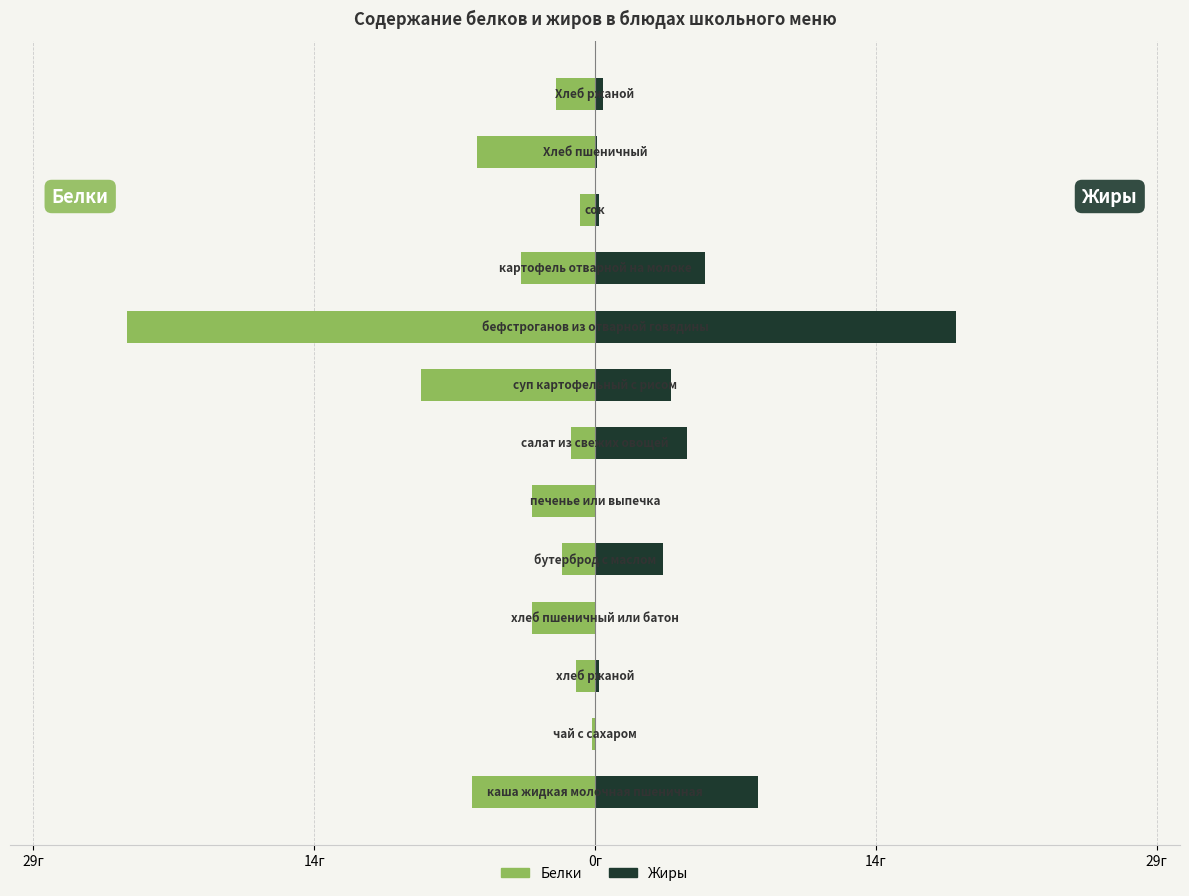

What is the total value across all series at 14г?

-0.1